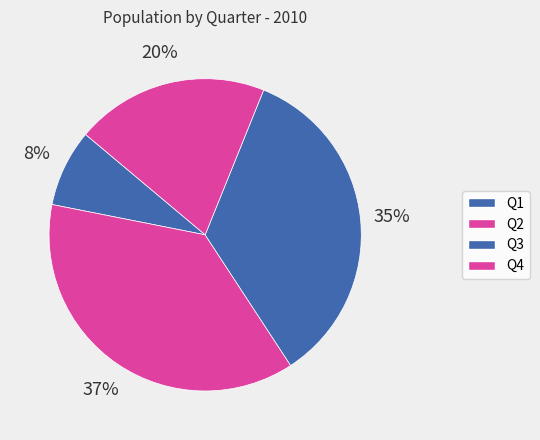

How many segments does this pie chart have?

4